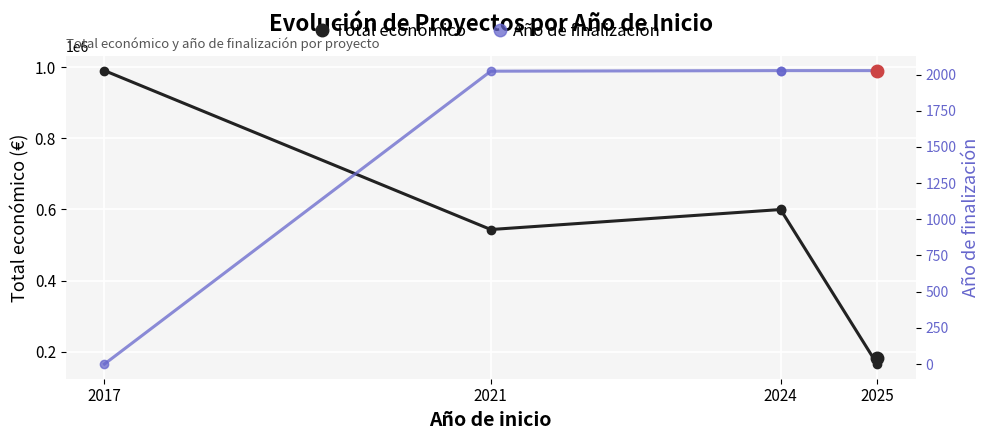

True or false: Año de finalización and Total económico cross at least once.

False